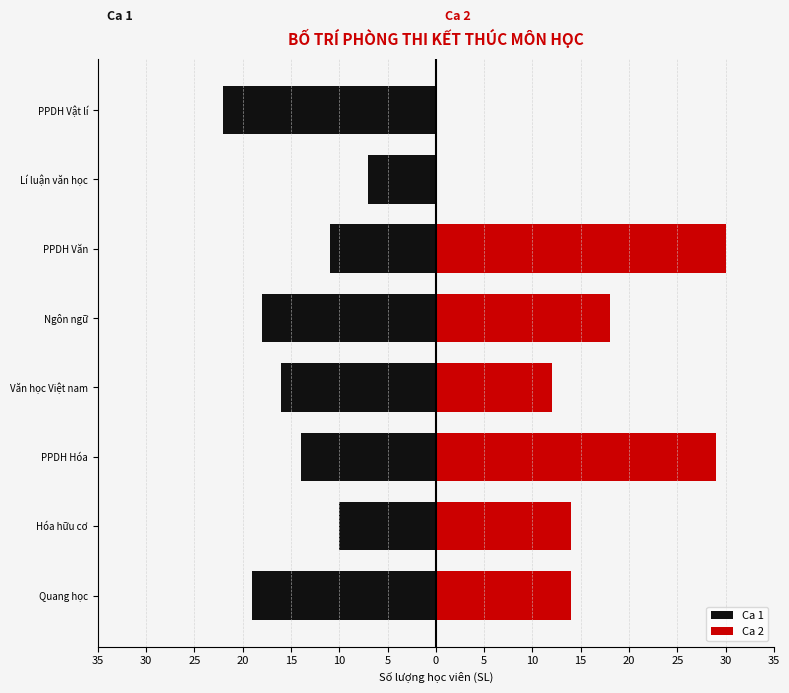

Rank the series by their average value, from highest to lowest.

Ca 2, Ca 1